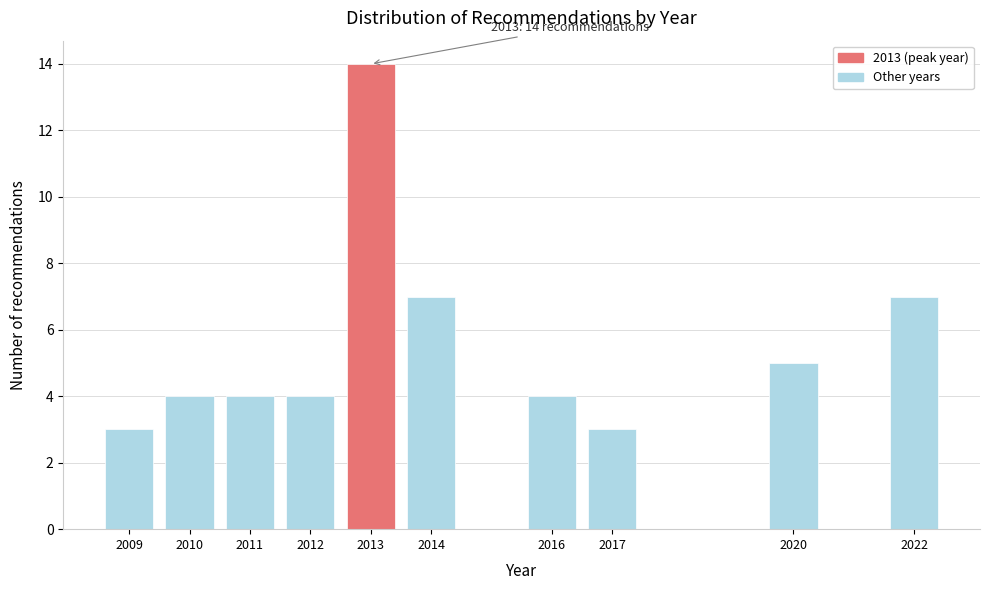

Reading right to left, what are all the values shown in this chart?

7	5	3	4	7	14	4	4	4	3